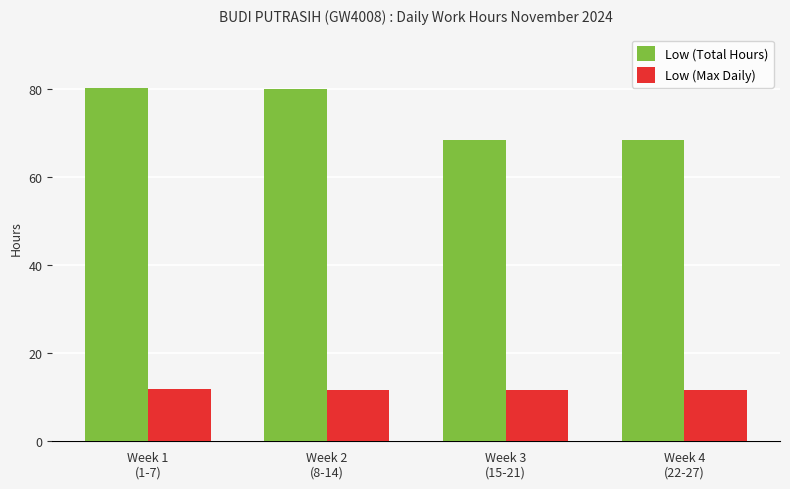

Is it true that Low (Max Daily) equals 7.4 at Week 1
(1-7)?

False